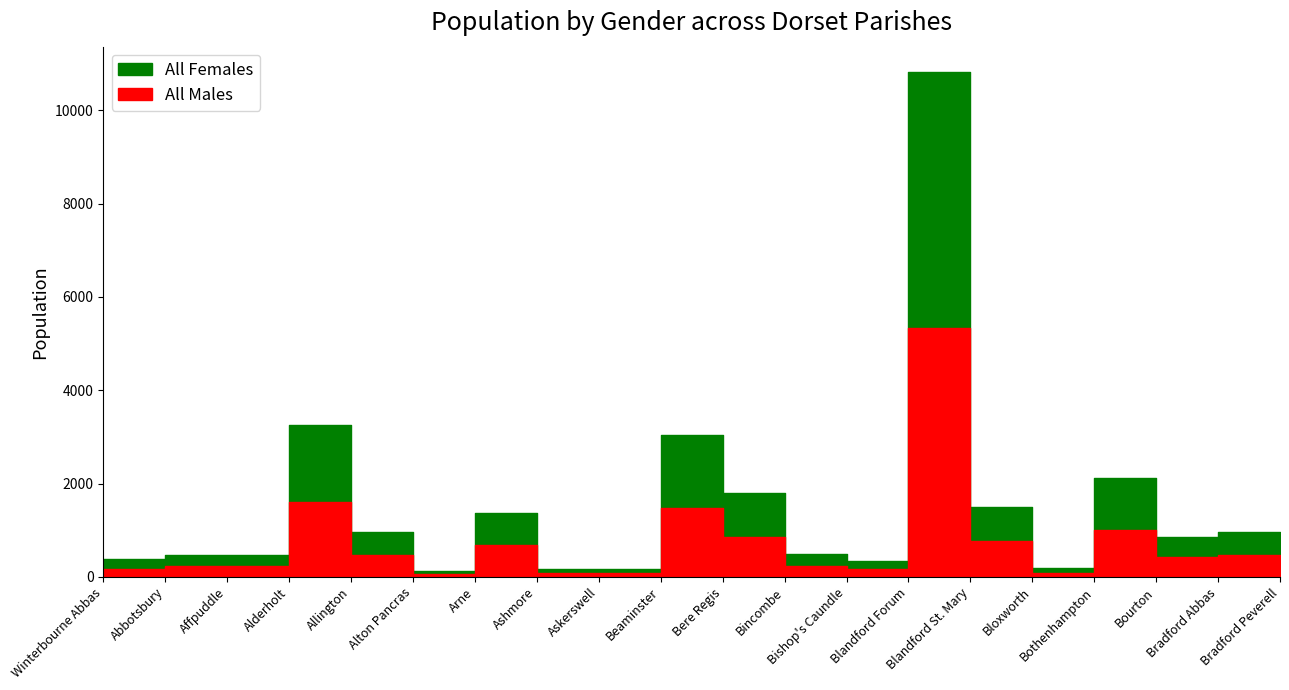

At how many categories does at least one series exceed 1326?

3